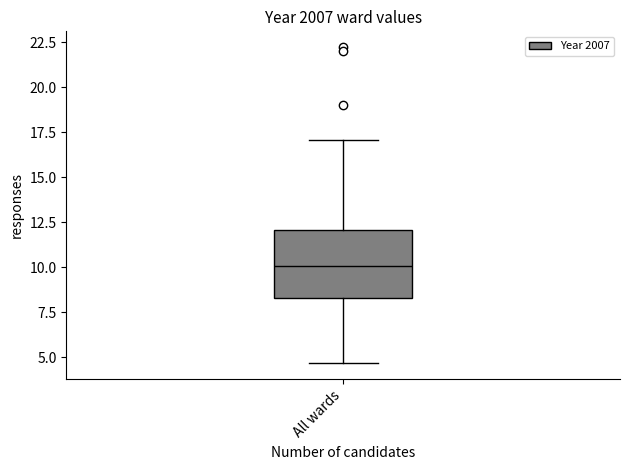

Transcribe this box plot: give where the median line is, the range the box spans, and where the two whiskers end, as read against the y-axis. The values are not printed on the chart, so give them approximately, as read against the axis.

median 10.0, box 8.5 to 12.0, whiskers 4.5 to 17.0